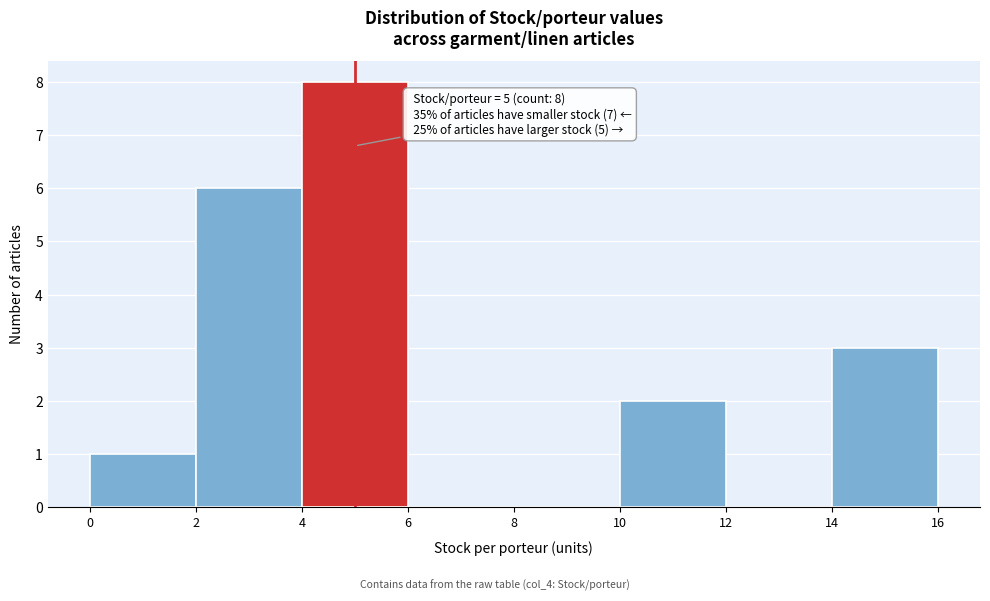

Over which range of the x-axis is the bar tallest?

4 to 6